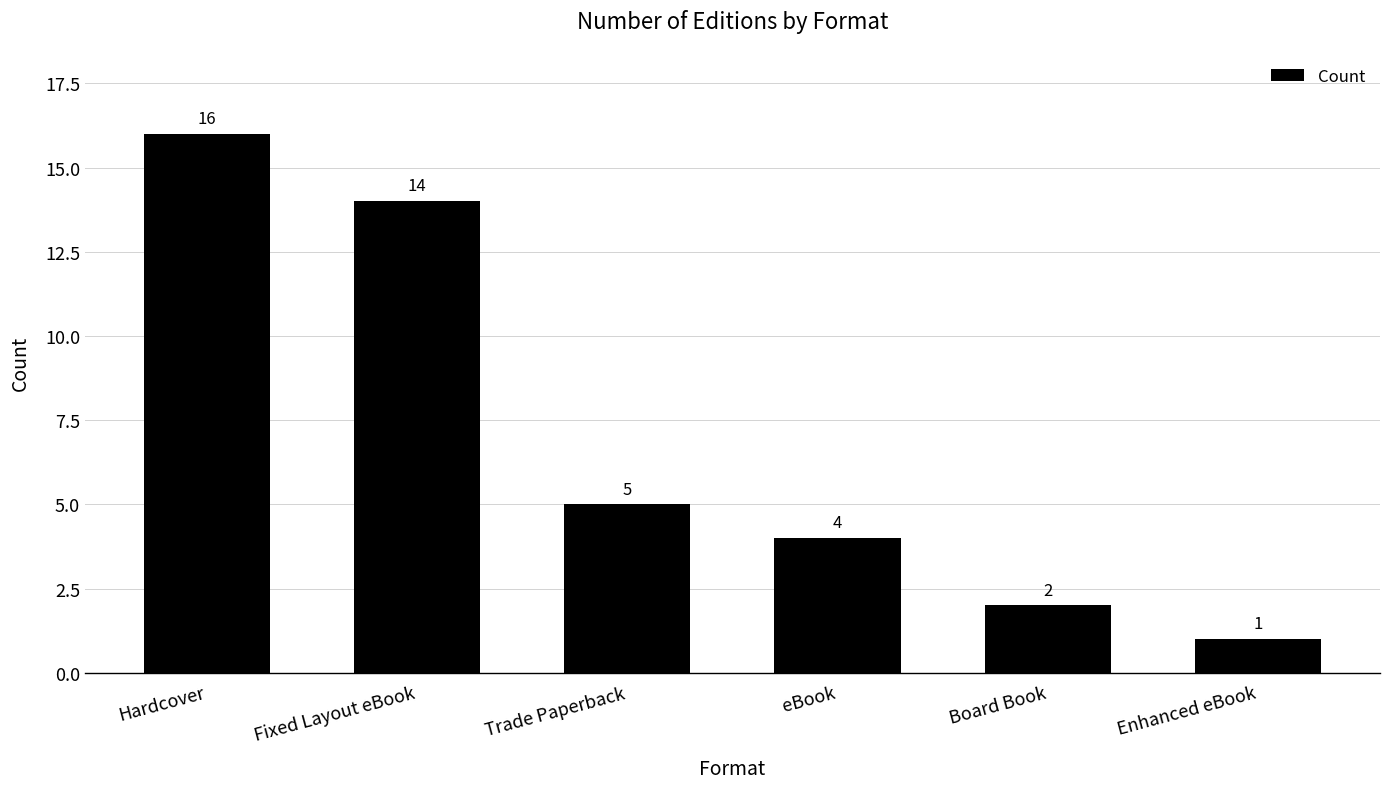

Is it true that the value at Enhanced eBook is 2?

False